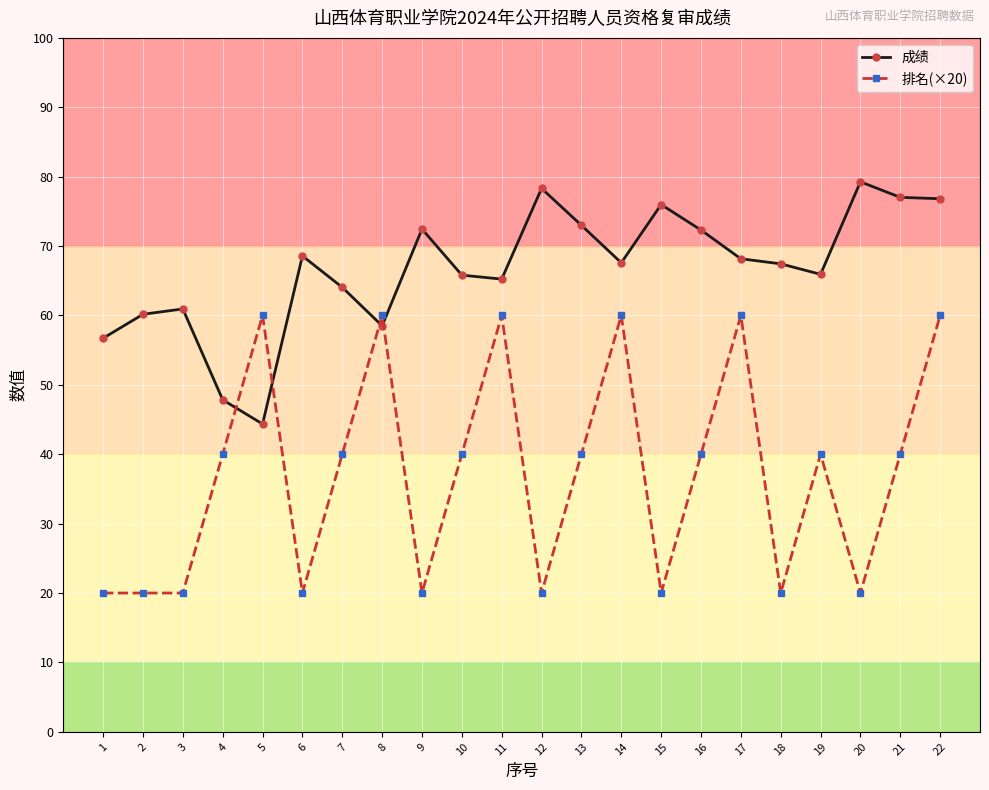

What is the minimum value shown in the chart?

20.0